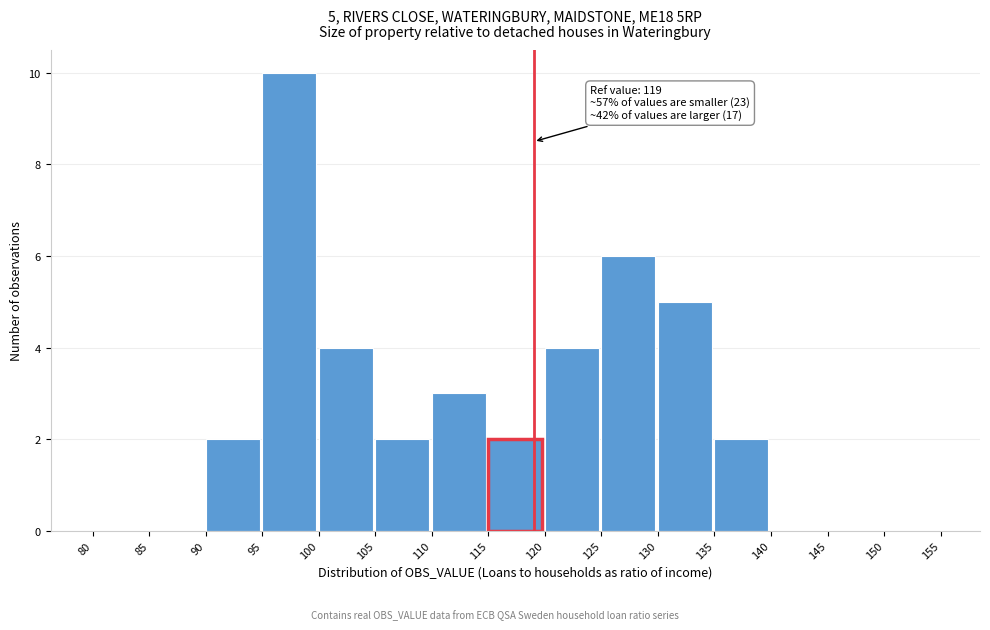

Over which range of the x-axis is the bar tallest?

95 to 100